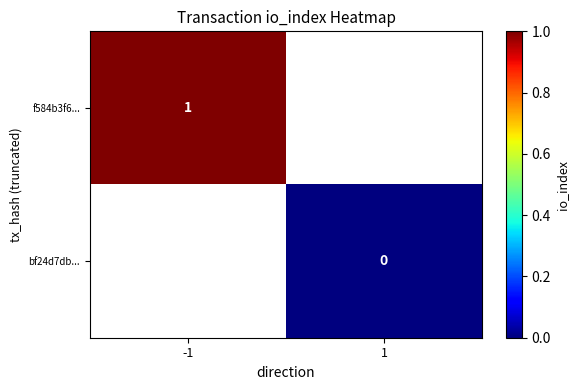

The value of f584b3f6... at -1 is 0. True or false?

False